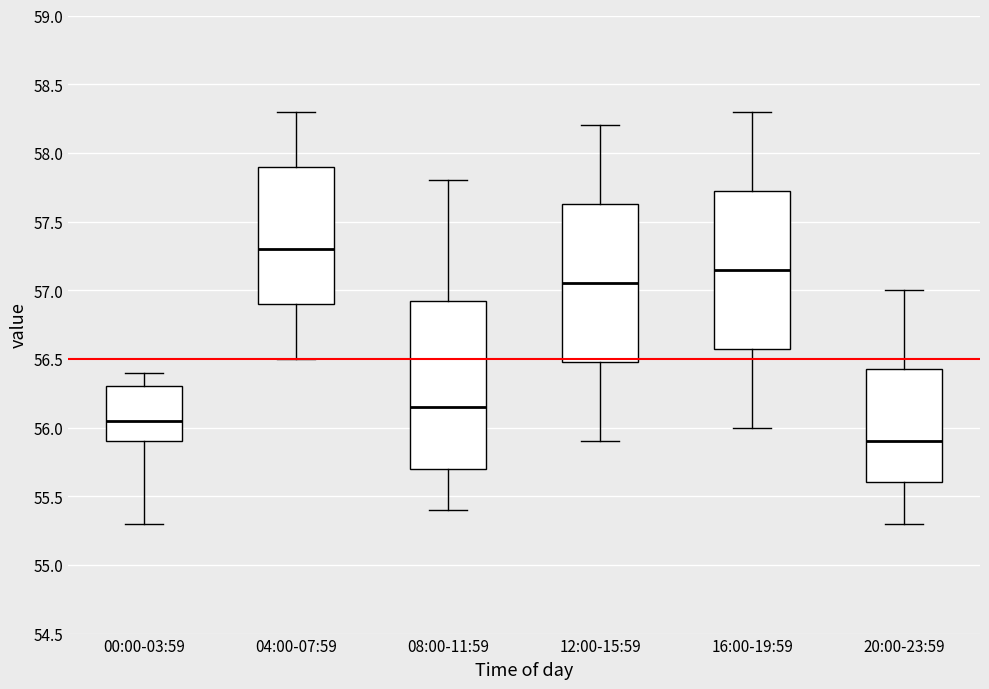

Where is the upper edge of the box for 20:00-23:59 on the y-axis? The values are not printed on the chart, so give them approximately, as read against the axis.

56.45